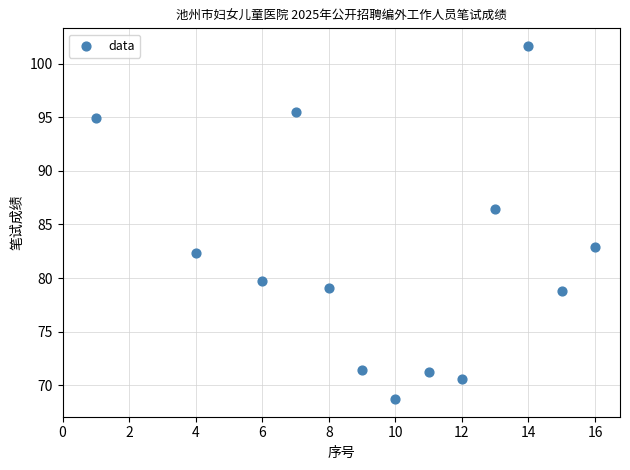

What Y value in the scatter plot is closest to 85?

86.4